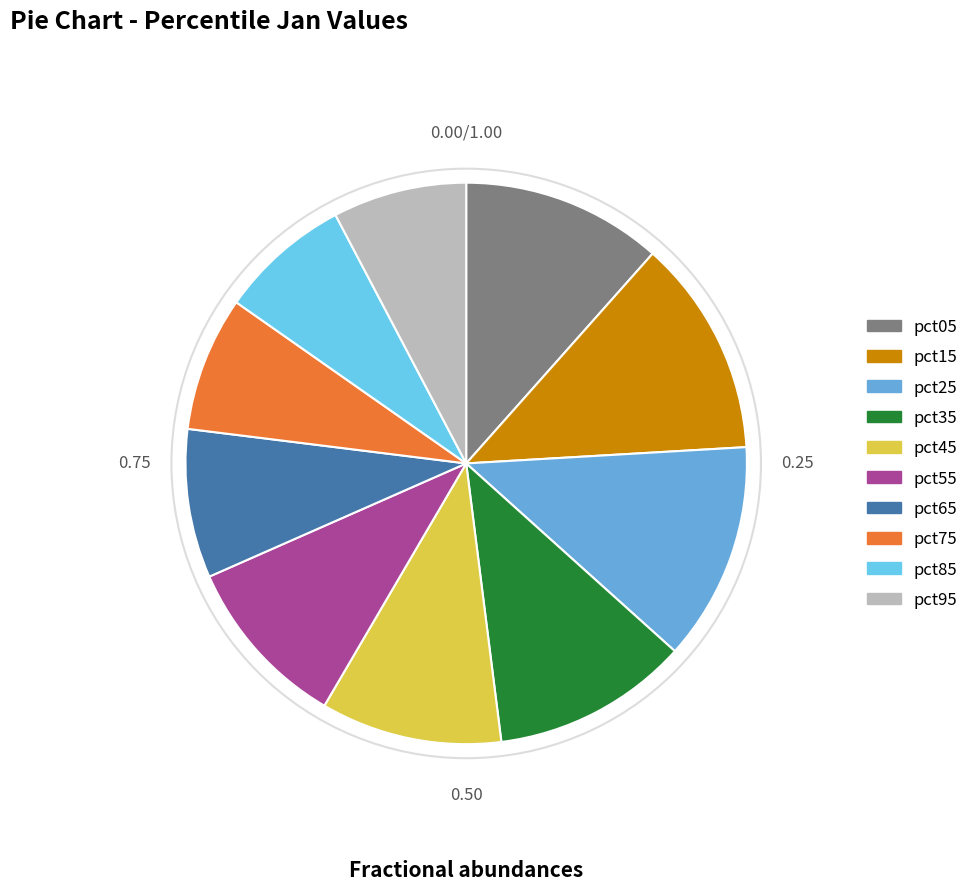

Which has a higher value, pct25 or pct95?

pct25